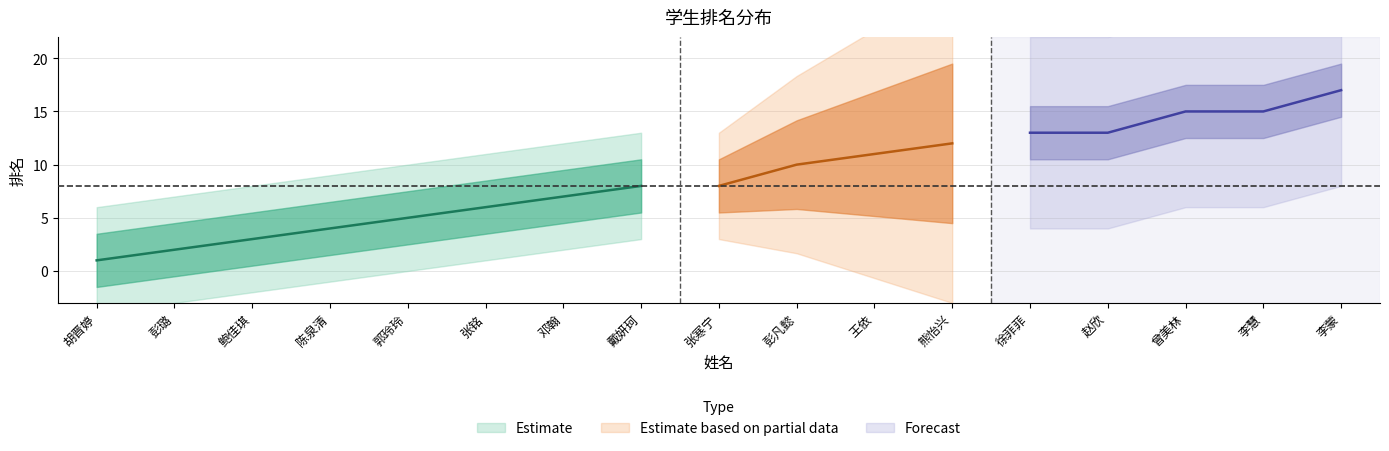

The chart shows a value of 20 at 徐菲菲. True or false?

False